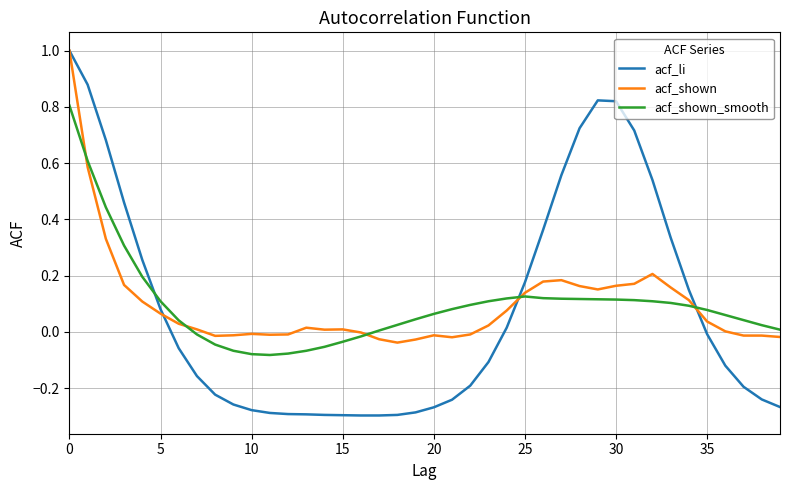

What is the greatest value displayed?

1.0